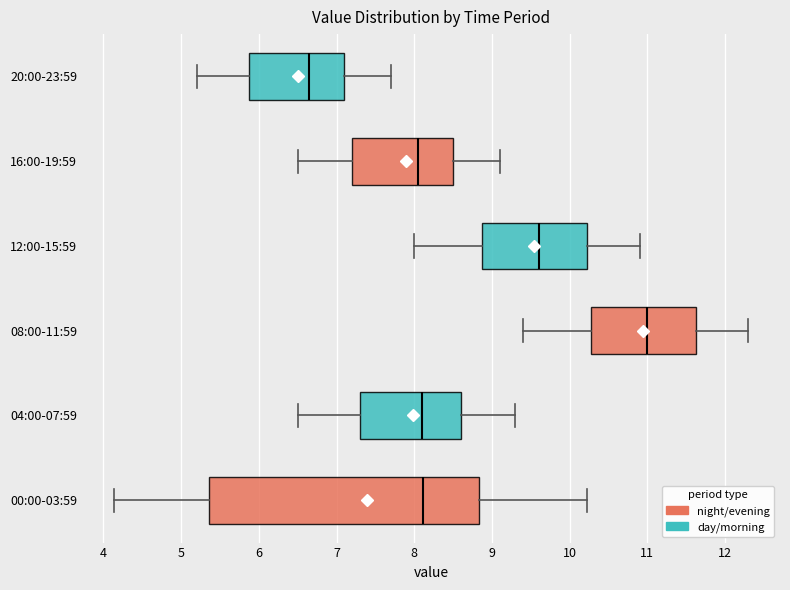

Comparing the boxes themselves (not the whiskers), which one is the widest?

00:00-03:59